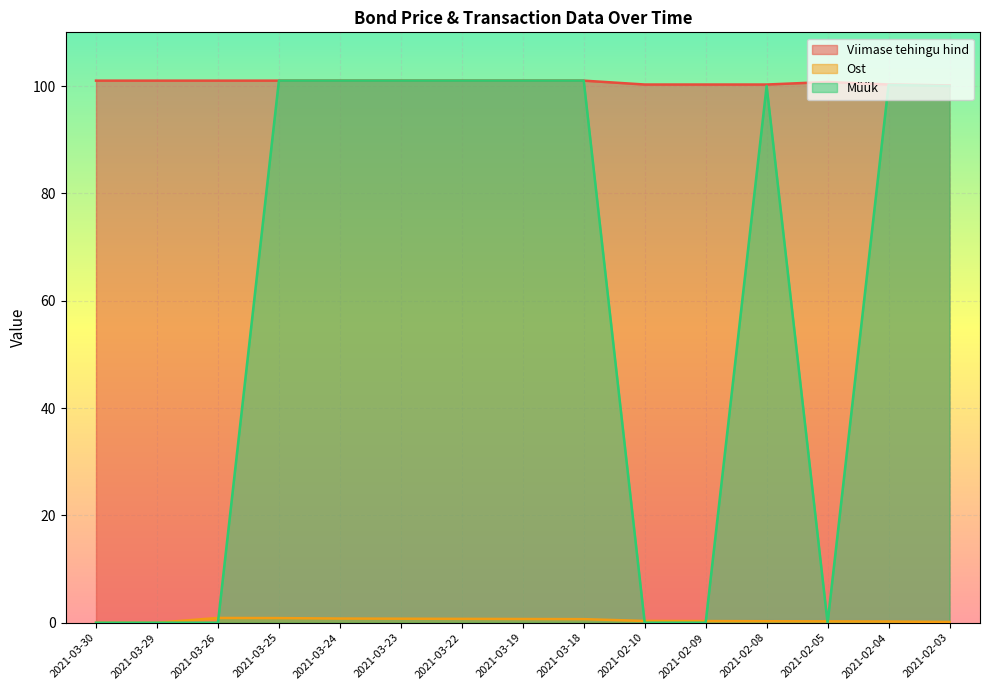

Rank the categories by Müük value from lowest to highest.

2021-03-30, 2021-03-29, 2021-03-26, 2021-02-10, 2021-02-09, 2021-02-05, 2021-02-08, 2021-02-03, 2021-02-04, 2021-03-25, 2021-03-24, 2021-03-23, 2021-03-22, 2021-03-19, 2021-03-18